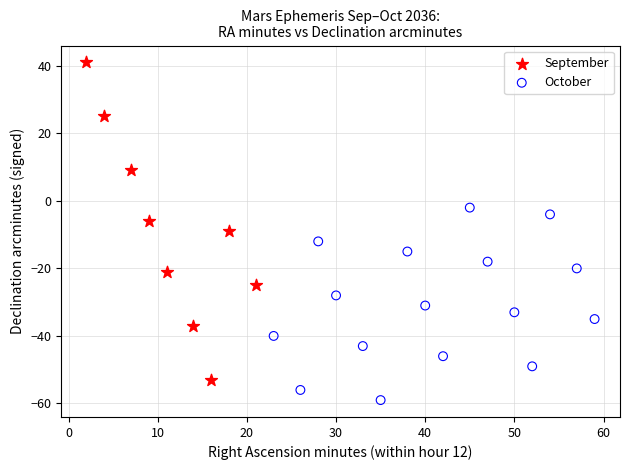

Which series has the largest Y range (max minus min)?

September